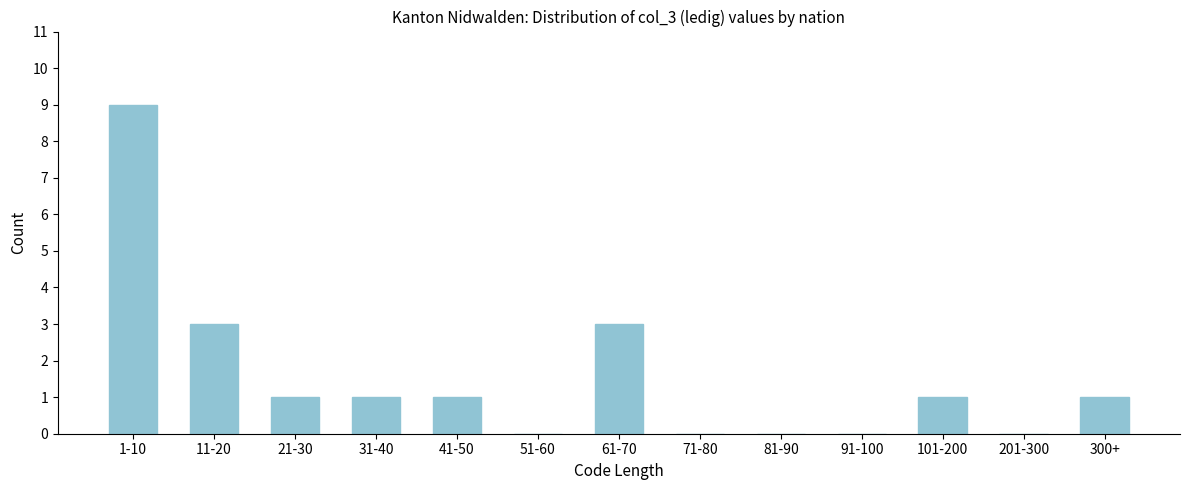

Reading right to left, list all the values displayed in this chart.

300+=1	201-300=0	101-200=1	91-100=0	81-90=0	71-80=0	61-70=3	51-60=0	41-50=1	31-40=1	21-30=1	11-20=3	1-10=9